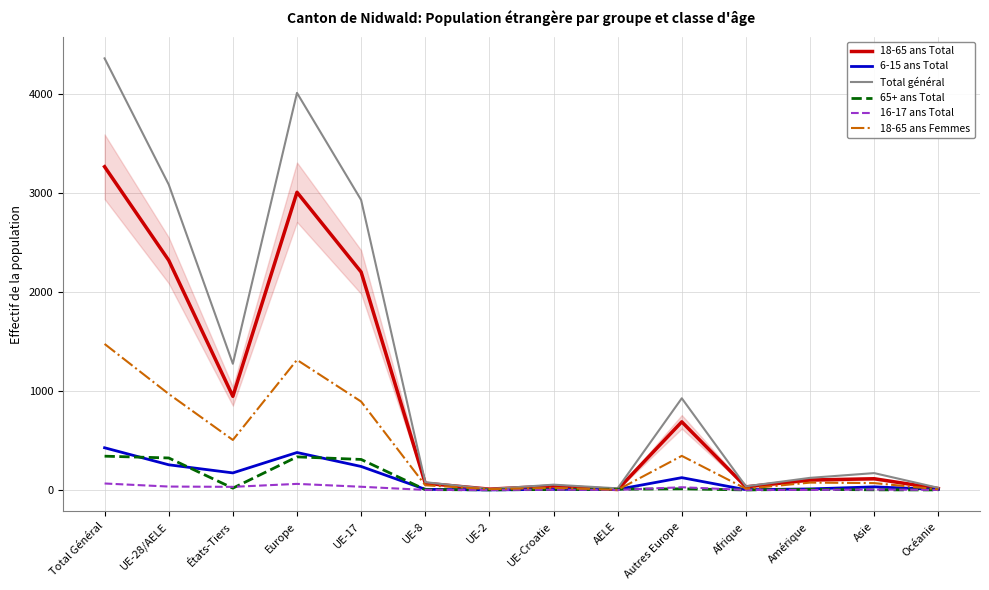

True or false: Total général has more than 2 interior local peaks.

True